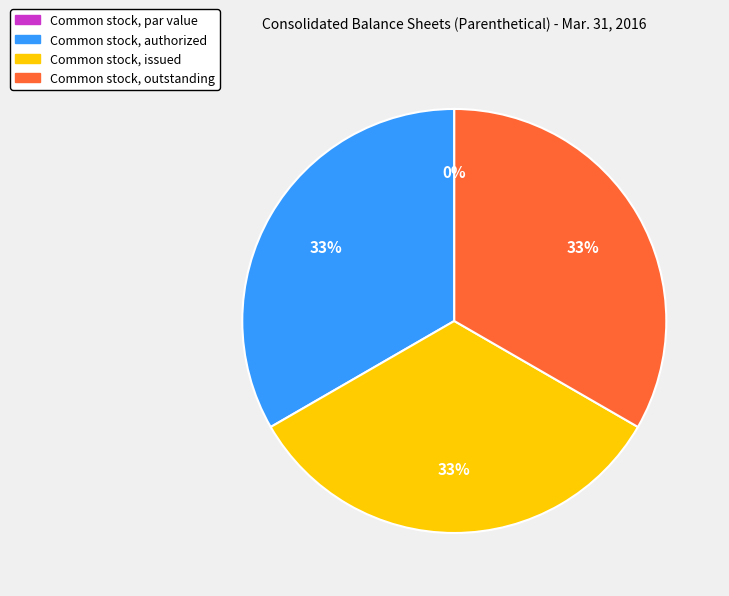

Approximately how many times larger is the value at Common stock, authorized compared to Common stock, outstanding?

1.0